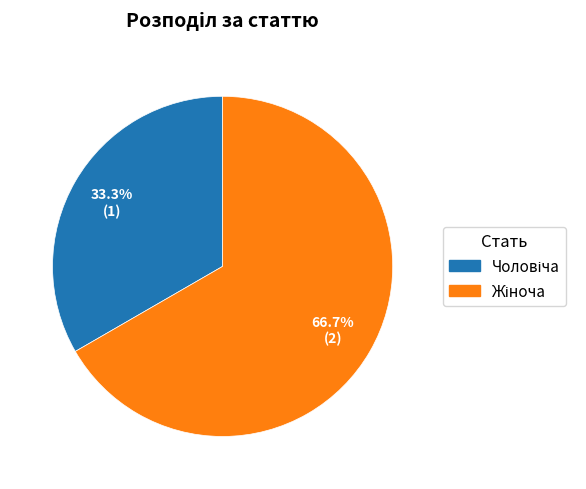

Is there a majority slice in this chart?

Yes